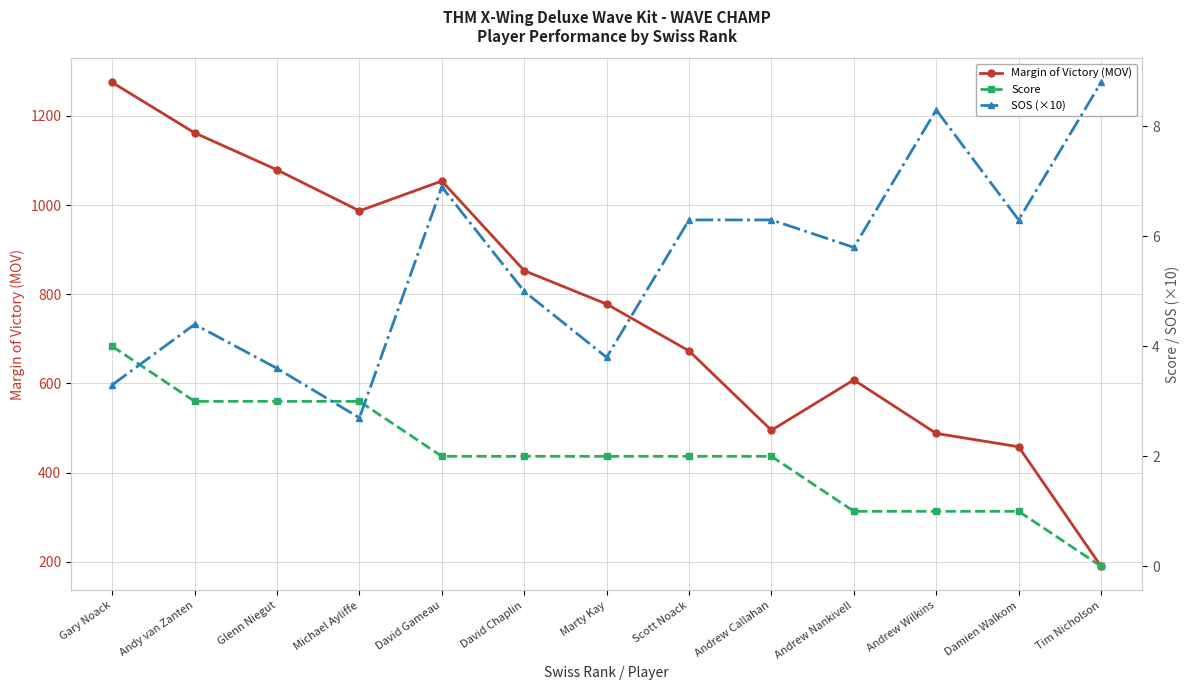

How many distinct data groups are displayed?

3